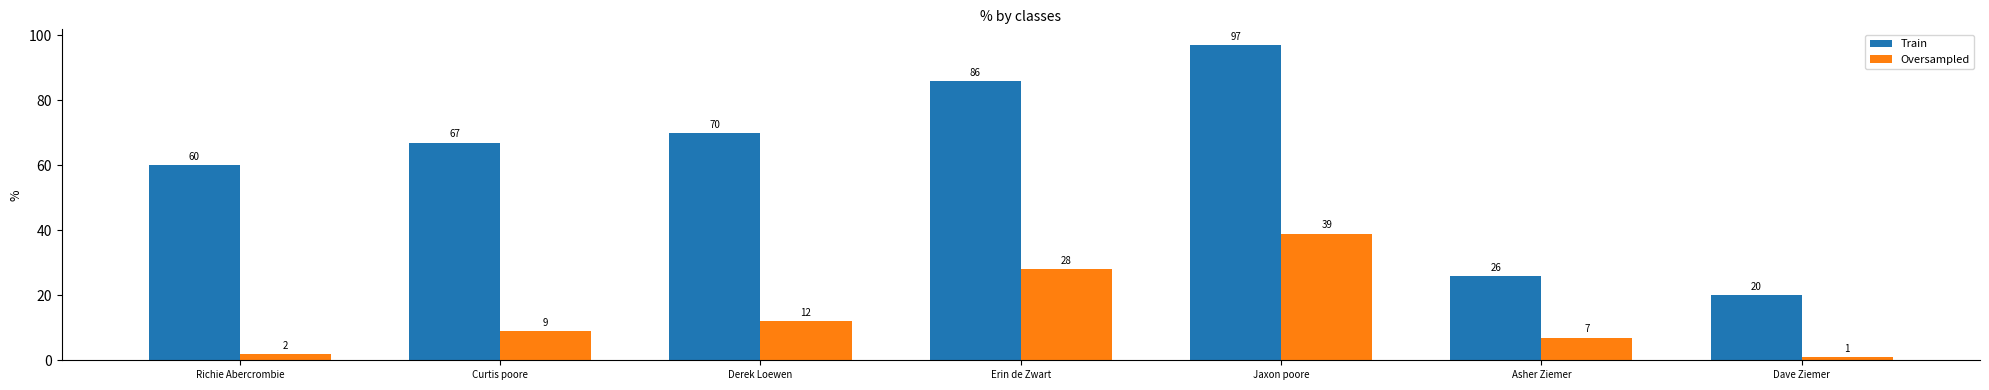

Reading left to right, extract all data points from this chart.

Train: Richie Abercrombie=60	Curtis poore=67	Derek Loewen=70	Erin de Zwart=86	Jaxon poore=97	Asher Ziemer=26	Dave Ziemer=20
Oversampled: Richie Abercrombie=2	Curtis poore=9	Derek Loewen=12	Erin de Zwart=28	Jaxon poore=39	Asher Ziemer=7	Dave Ziemer=1